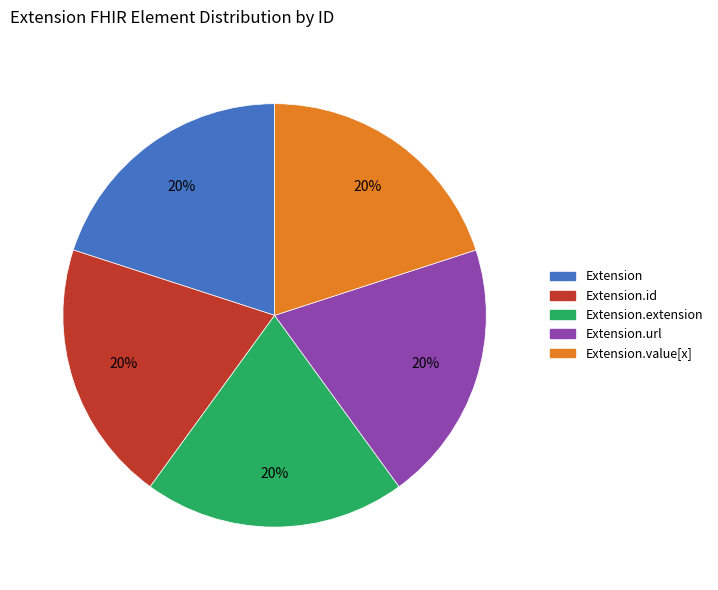

To the nearest percent, what is the average slice percentage?

20%